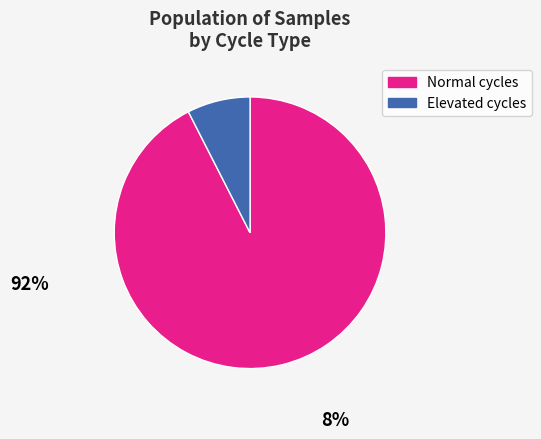

Rank the categories by value from highest to lowest.

Normal cycles, Elevated cycles